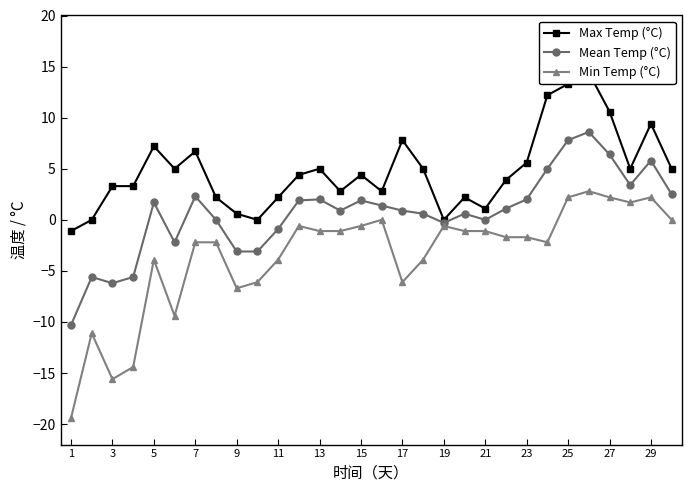

At which category does Min Temp (°C) reach its first local valley?

3